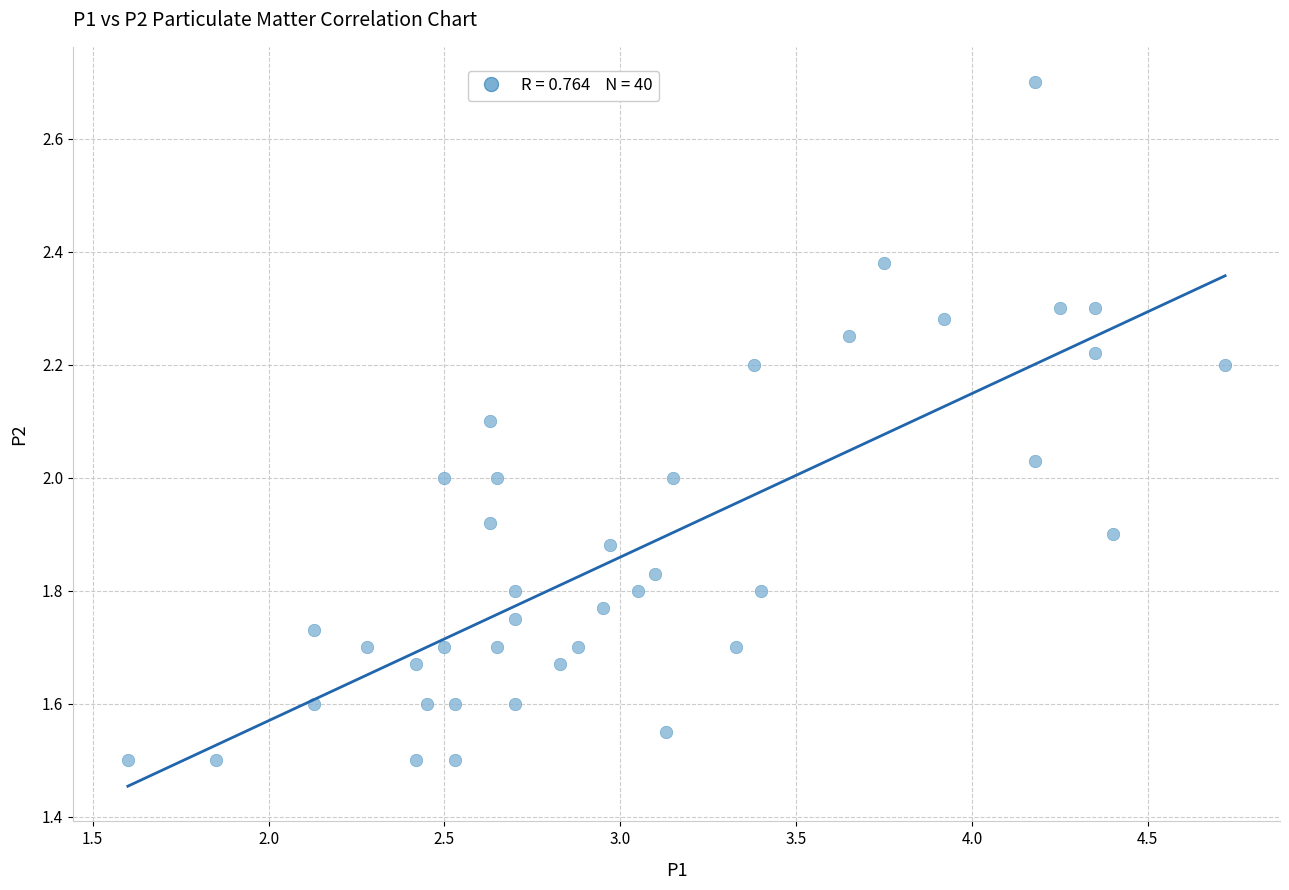

What is the range of Y values (max minus min)?

1.2